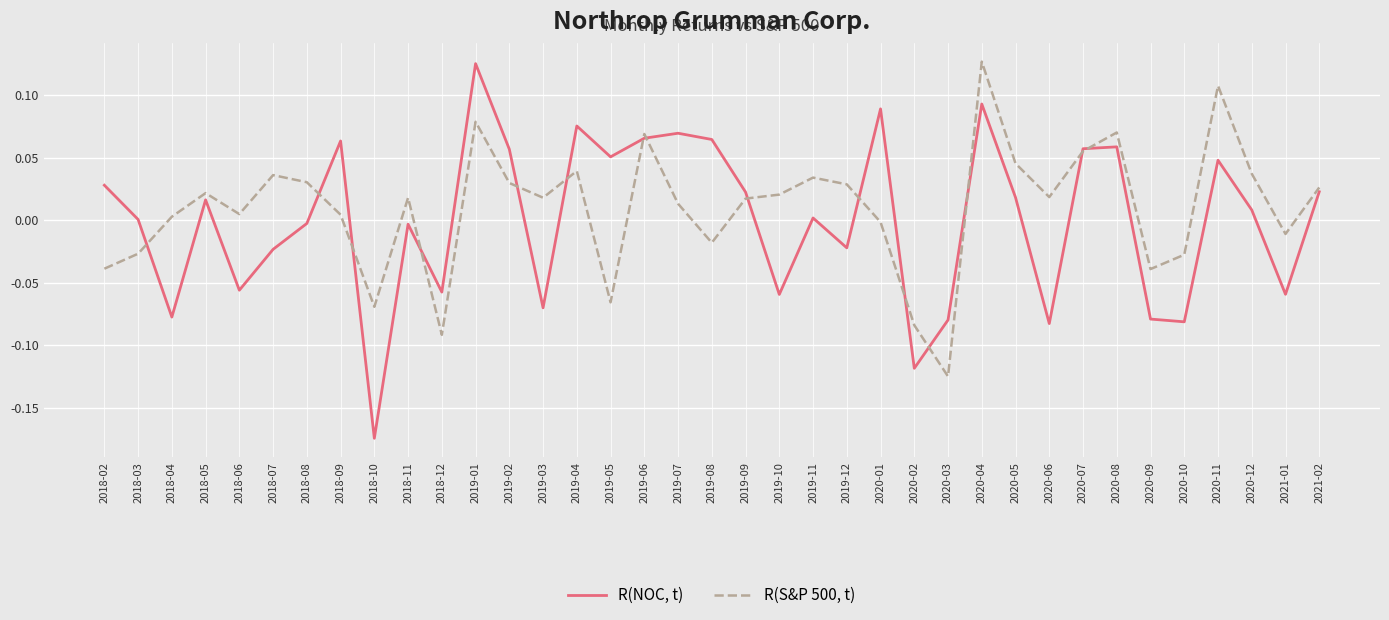

What position from the left is 2018-05?

4